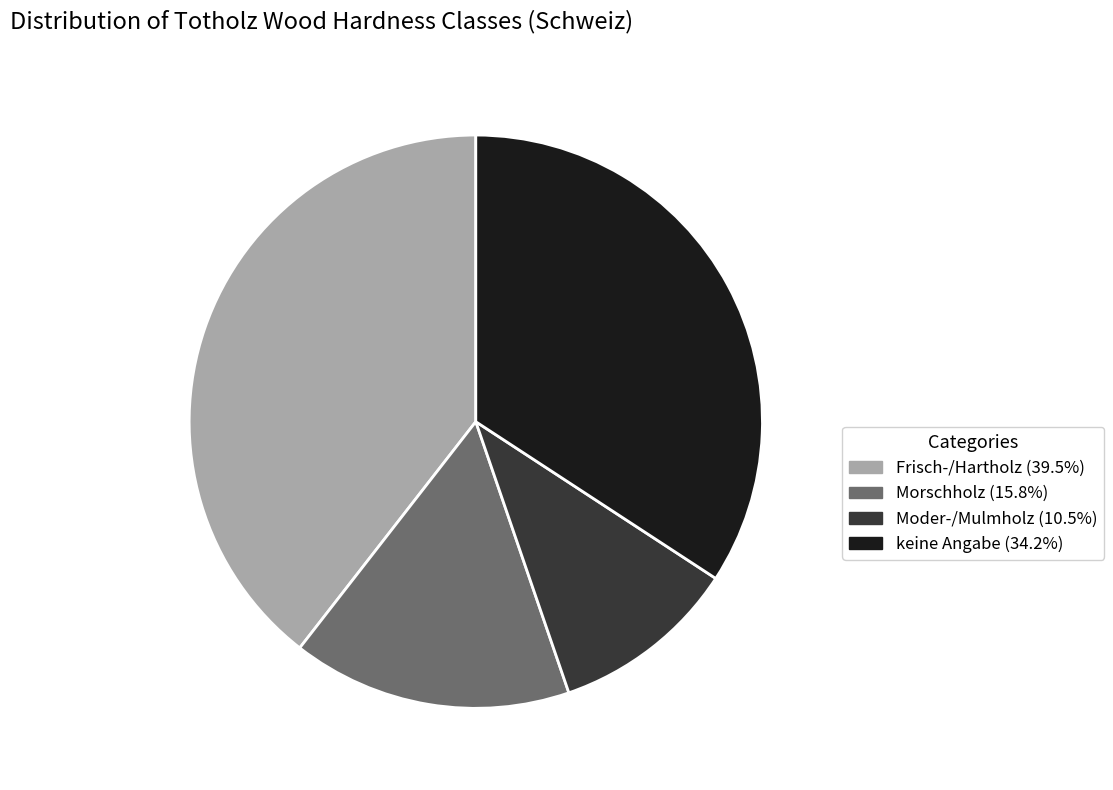

Which category has the biggest portion of the pie?

Frisch-/Hartholz